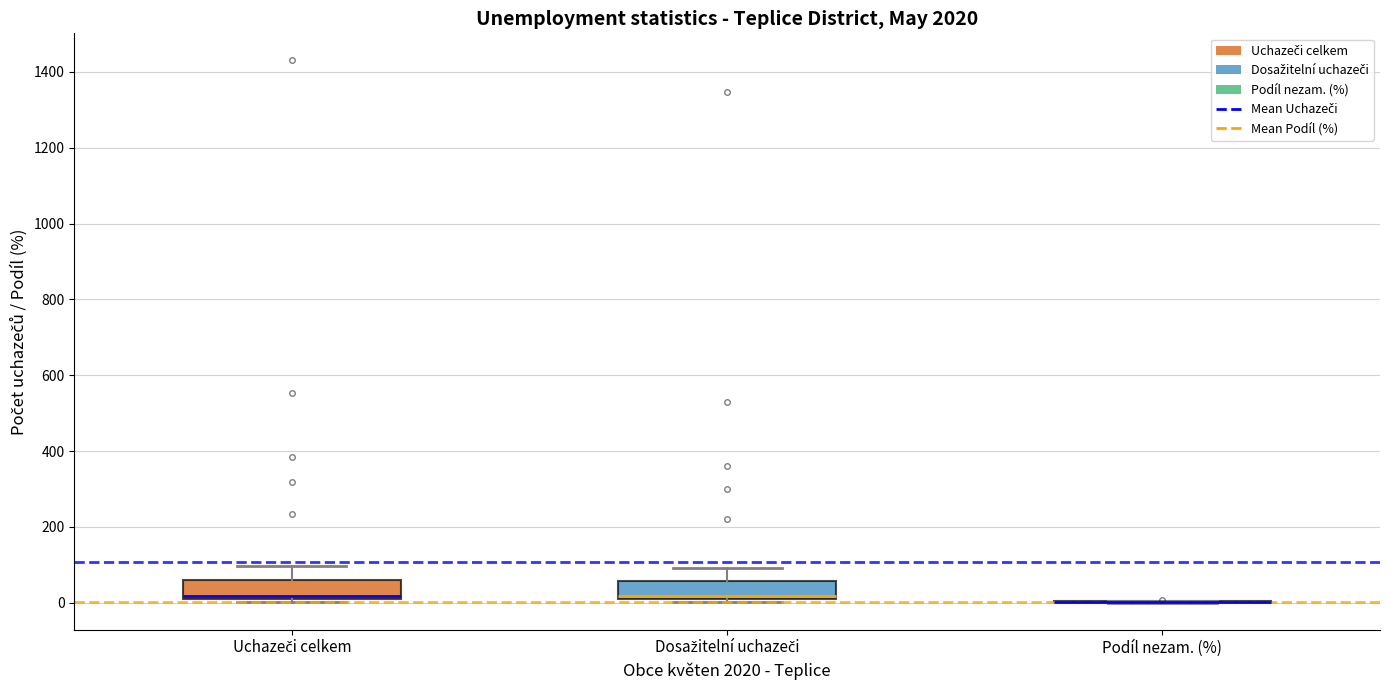

Reading left to right, transcribe this box plot: for each box, give where its median line is, the range the box spans, and where its two whiskers end, as read against the y-axis. The values are not printed on the chart, so give them approximately, as read against the axis.

Uchazeči celkem: median 20 (just above the box's lower edge), box 20 to 60, whiskers 0 to 100
Dosažitelní uchazeči: median 20 (just above the box's lower edge), box 20 to 60, whiskers 0 to 100
Podíl nezam. (%): box collapsed to a line at 0, whiskers 0 to 0